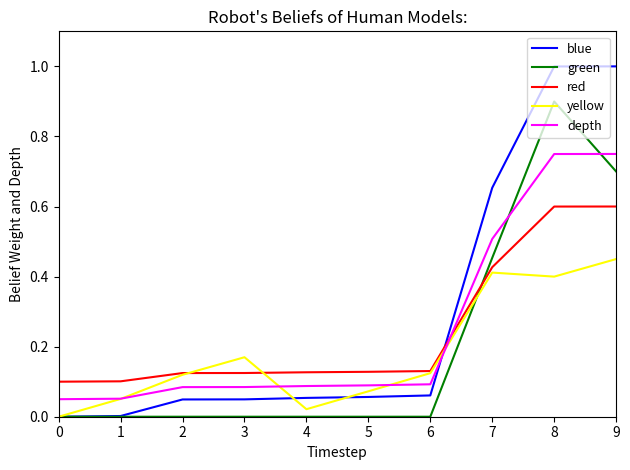

What is the greatest value displayed?

1.0